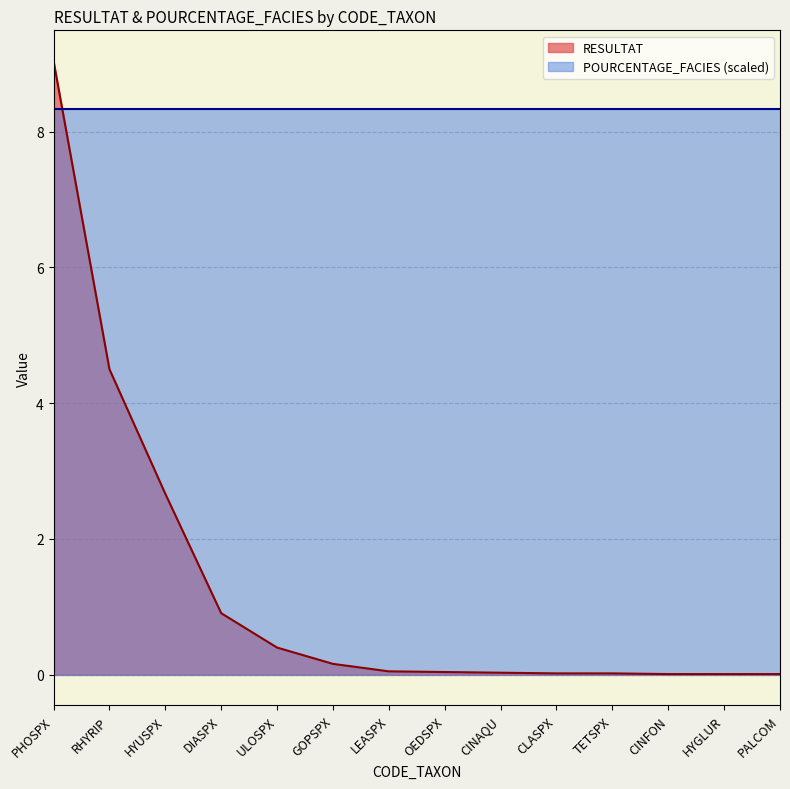

Does the chart display data point markers on the line(s)?

No